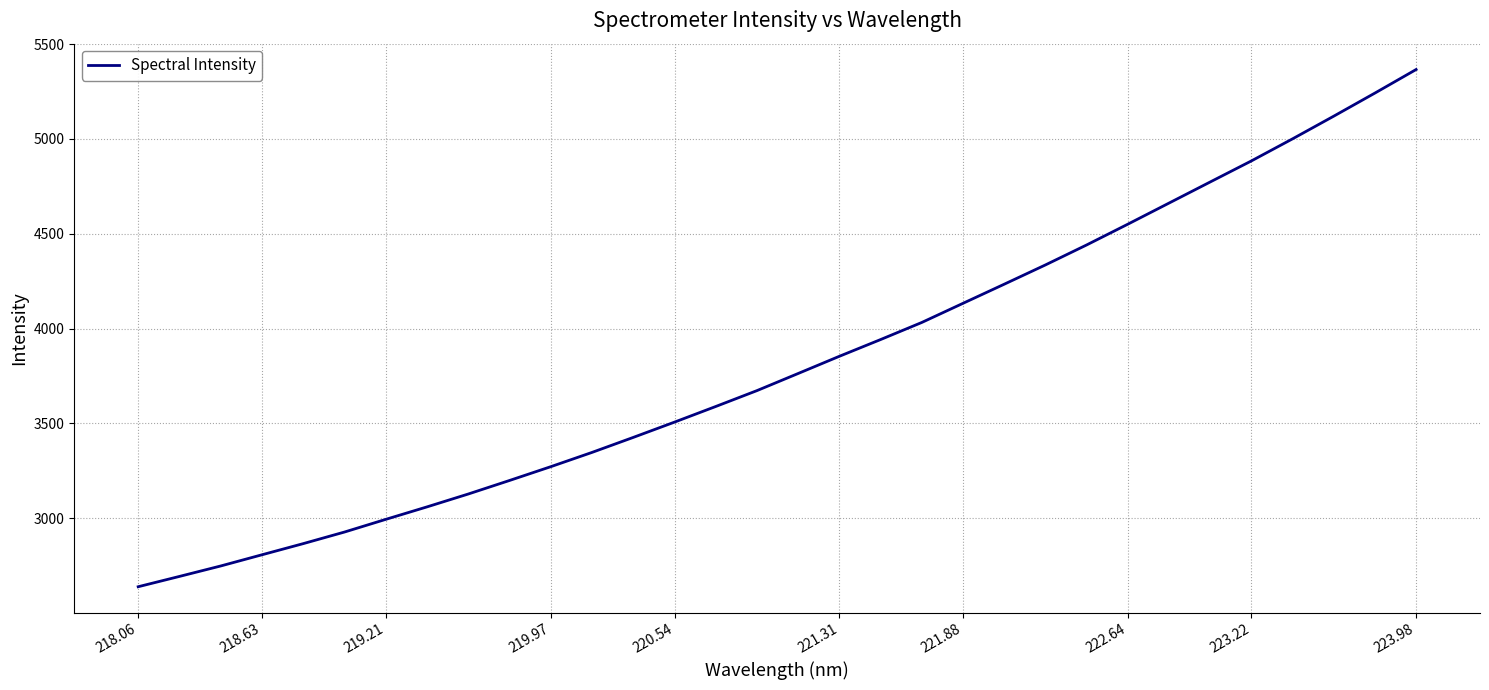

What is the maximum value shown in the chart?

5366.2